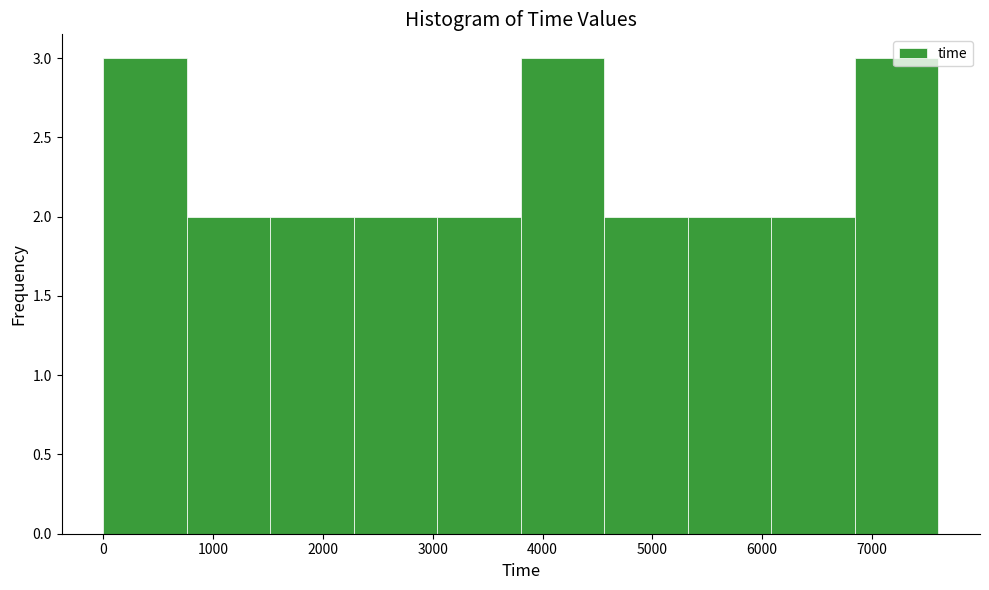

What is the height of the bar covering 6100 to 6800 on the x-axis? Neither the bar edges nor the heights are printed on the chart, so give them approximately, as read against the axes.

2